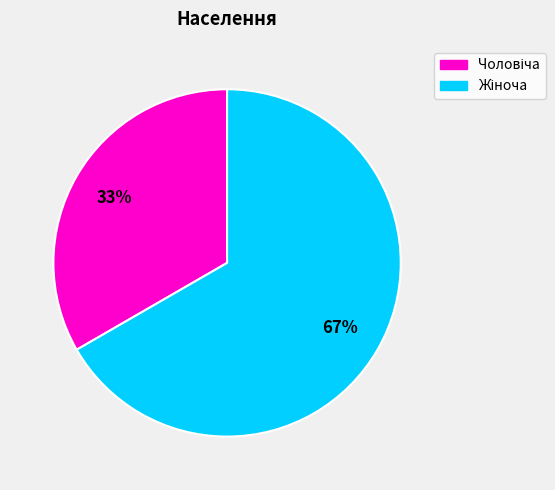

Does any single category account for the majority?

Yes